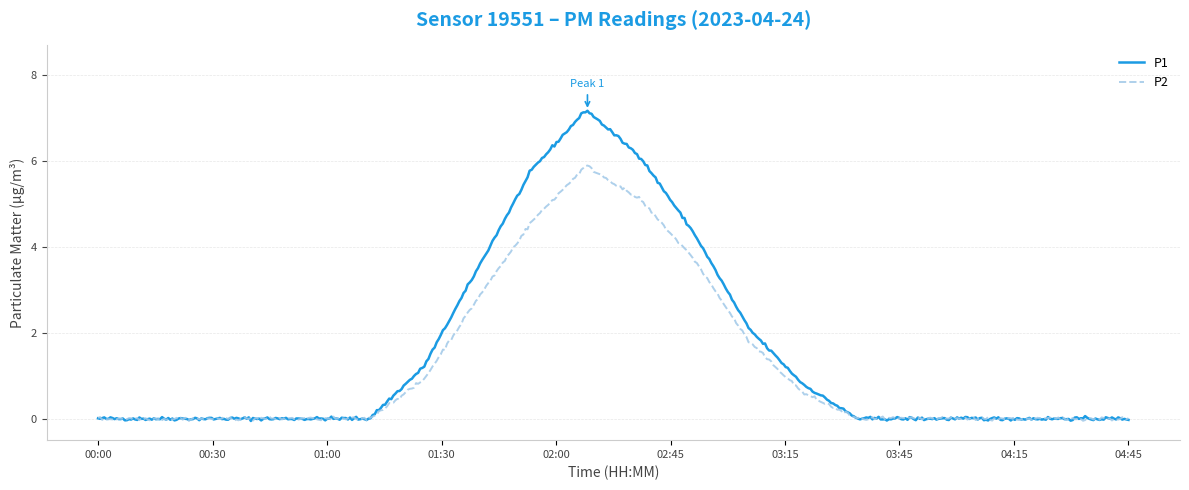

True or false: P2 and P1 intersect in this chart.

True